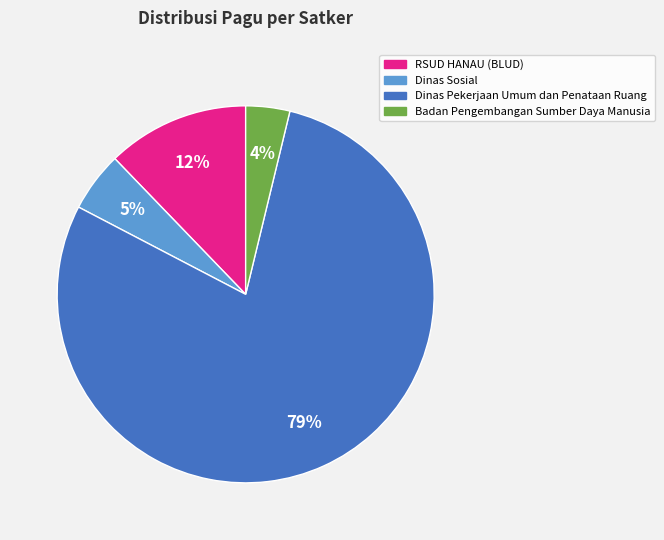

Is there any slice that represents more than half of the pie?

Yes